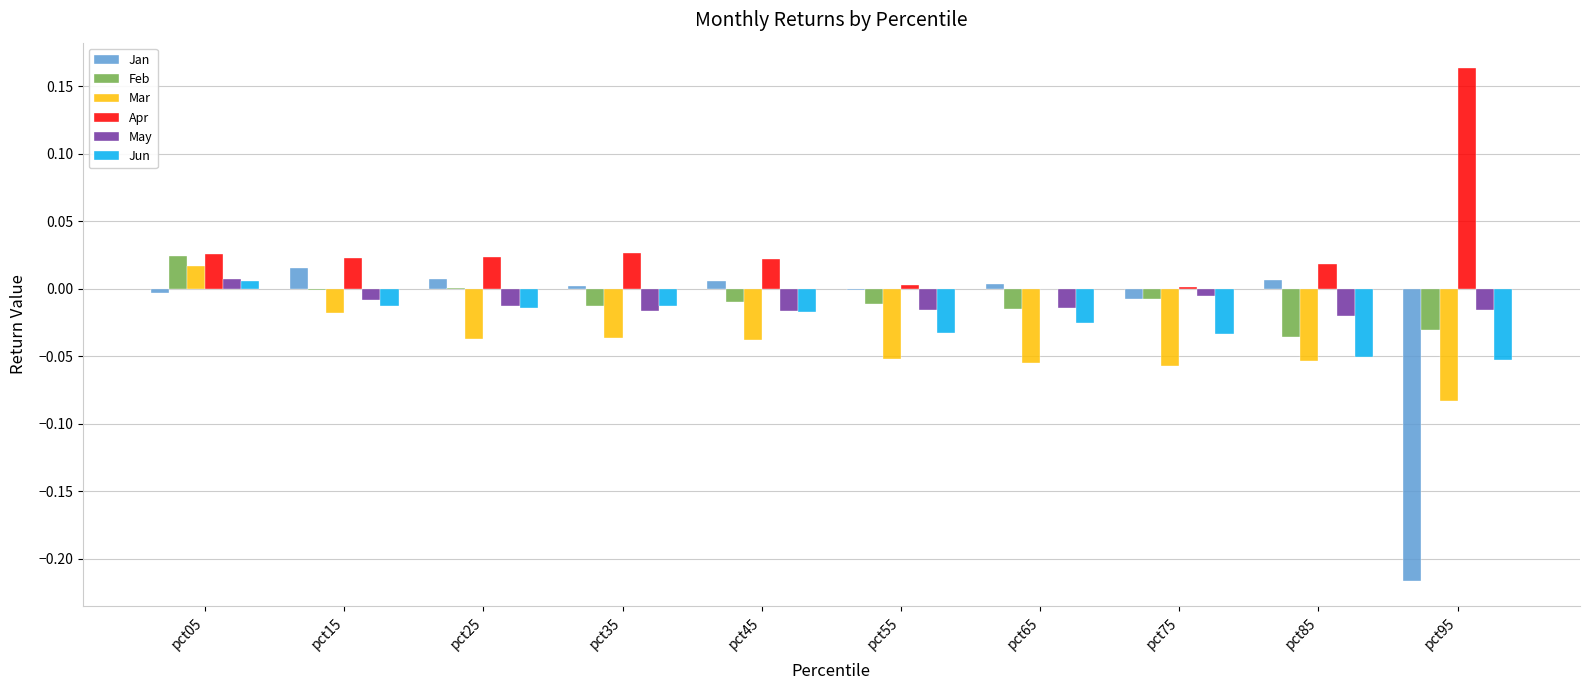

Which series has the largest total across all categories?

Apr